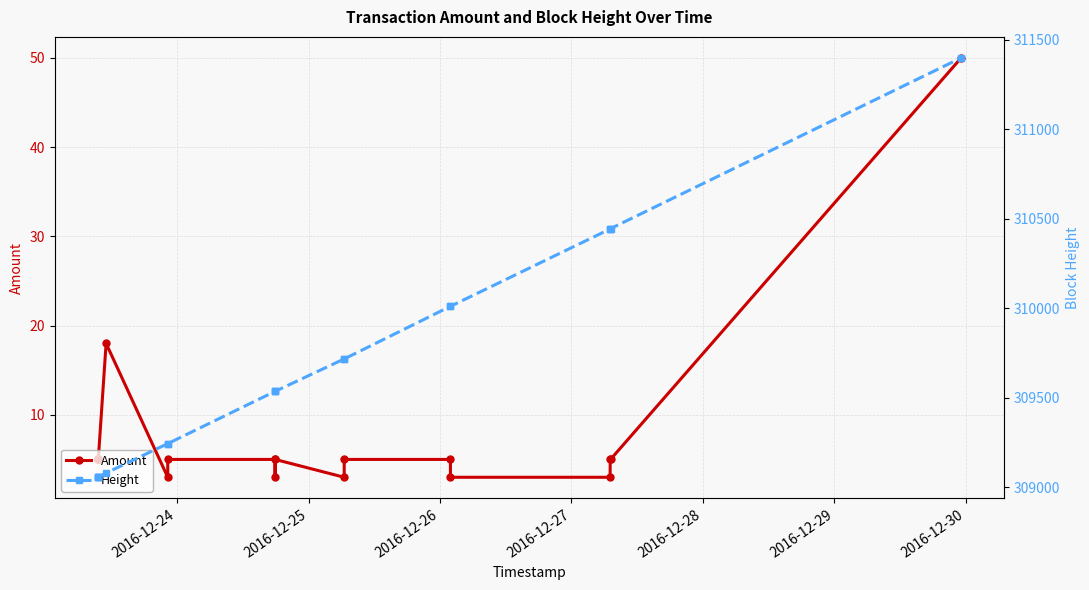

Rank the series by their maximum value, from highest to lowest.

Height, Amount